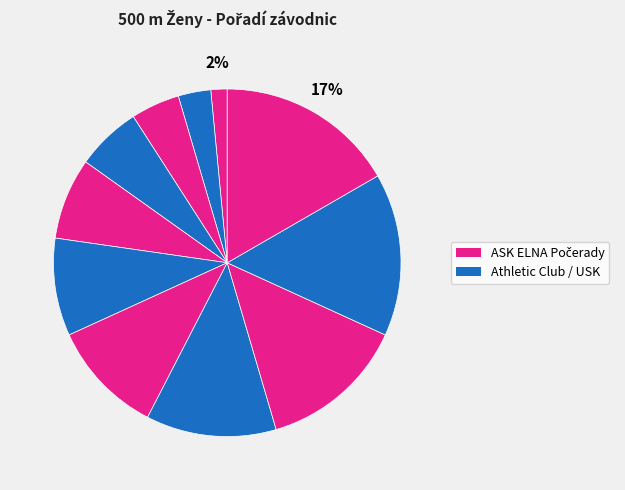

Count the number of slices in the pie.

11